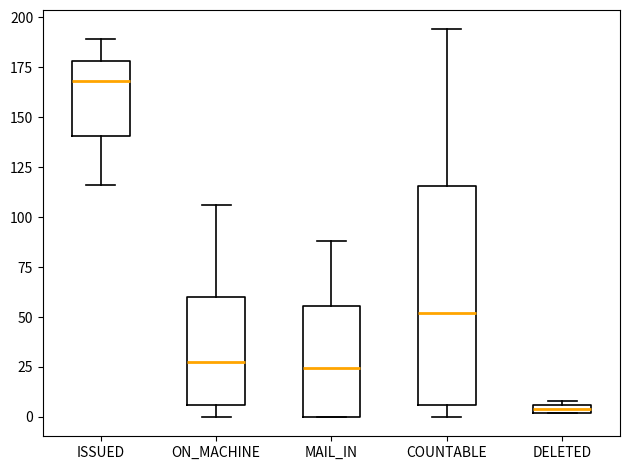

Which box's median line is the highest?

ISSUED